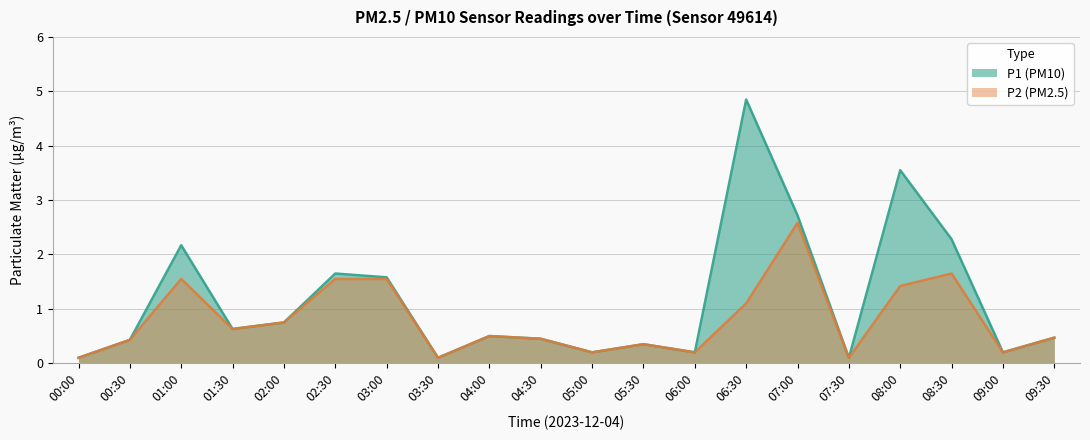

Reading right to left, list all the values displayed in this chart.

P1: 0.5	0.2	2.3	3.5	0.1	2.7	4.8	0.2	0.3	0.2	0.5	0.5	0.1	1.6	1.6	0.8	0.6	2.2	0.4	0.1
P2: 0.5	0.2	1.6	1.4	0.1	2.6	1.1	0.2	0.3	0.2	0.5	0.5	0.1	1.6	1.6	0.8	0.6	1.6	0.4	0.1